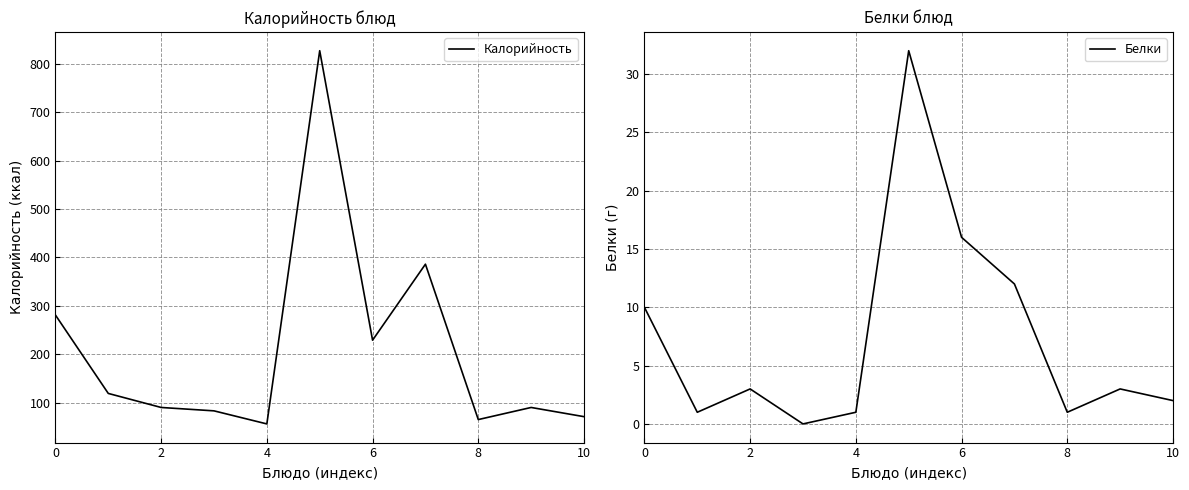

Rank the series by their average value, from highest to lowest.

Калорийность, Белки